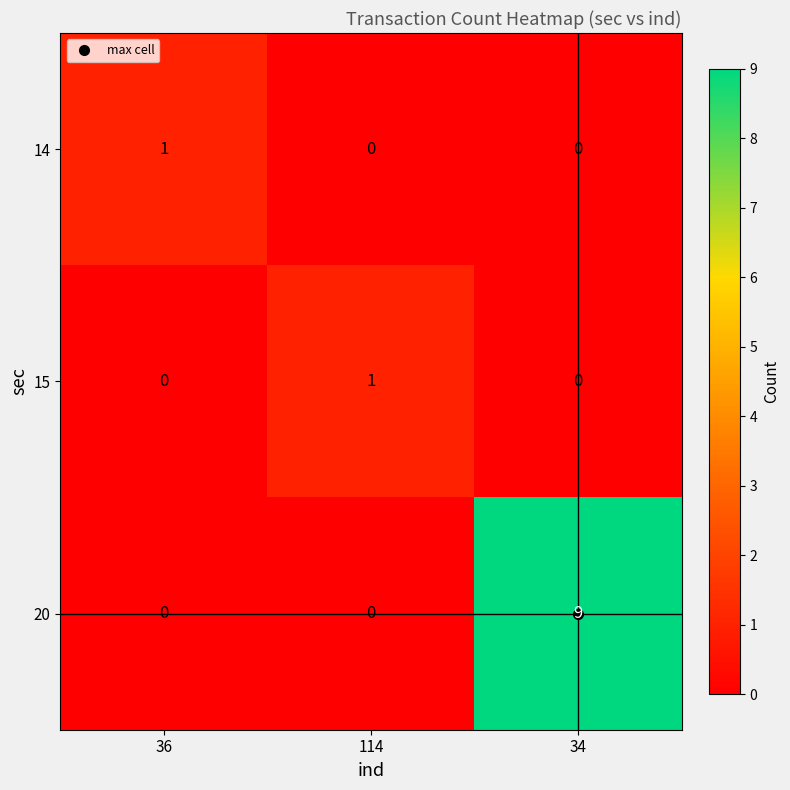

Which series has the largest range (max minus min)?

20